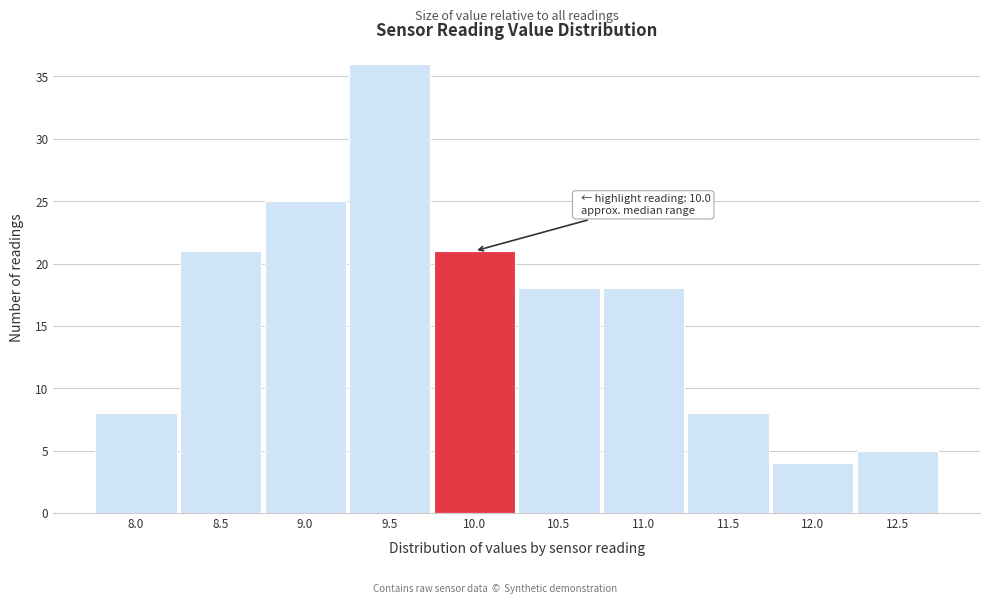

Reading left to right, what are all the values shown in this chart?

8.0=8	8.5=21	9.0=25	9.5=36	10.0=21	10.5=18	11.0=18	11.5=8	12.0=4	12.5=5